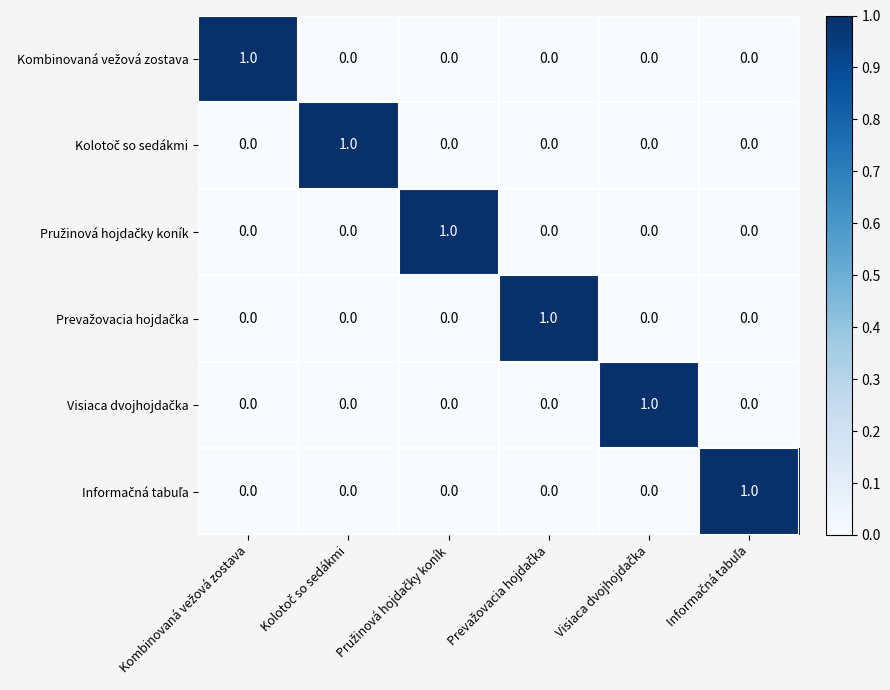

At how many categories does at least one series exceed 0?

6